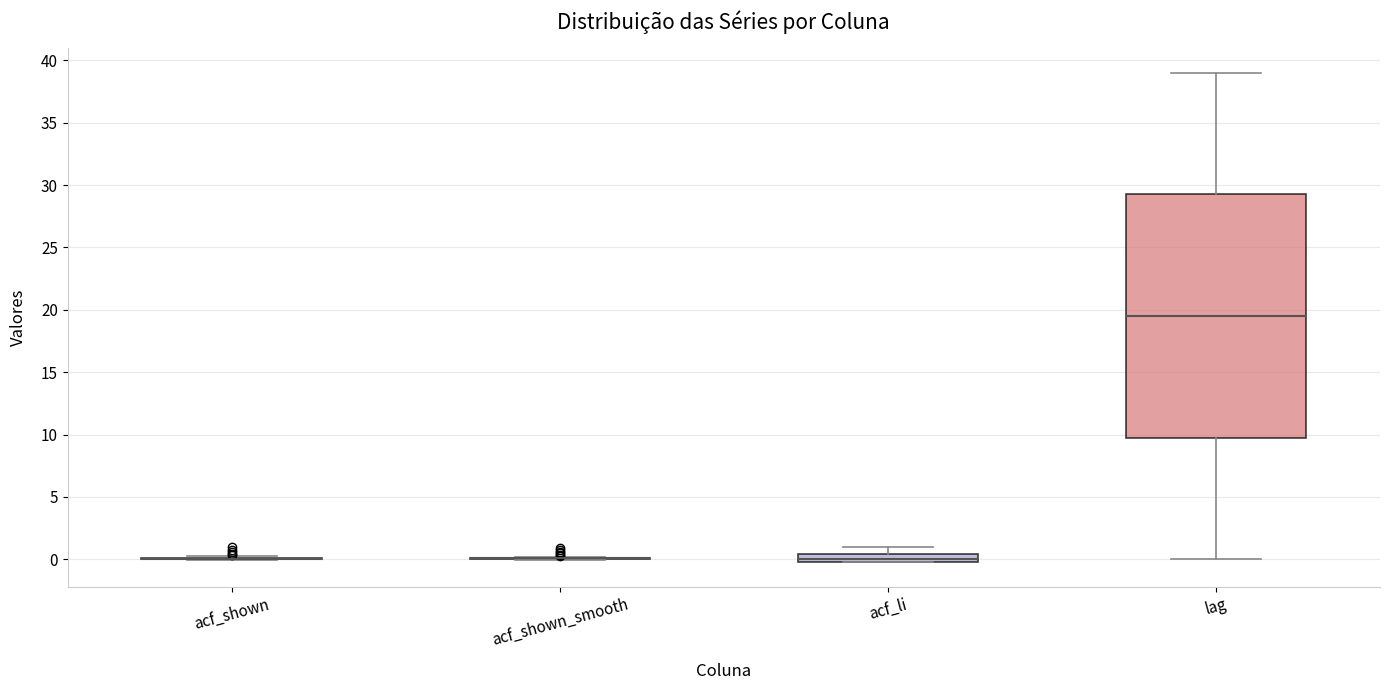

Which box is the tallest, from its lower edge to its upper edge?

lag